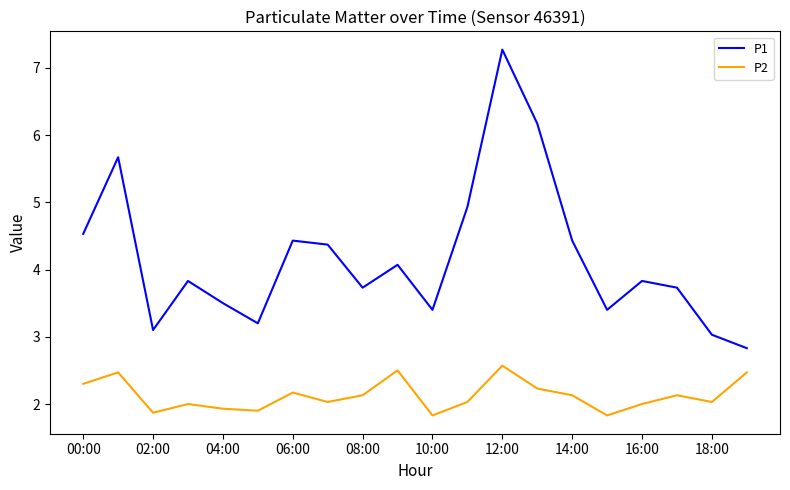

Rank the series by their maximum value, from highest to lowest.

P1, P2